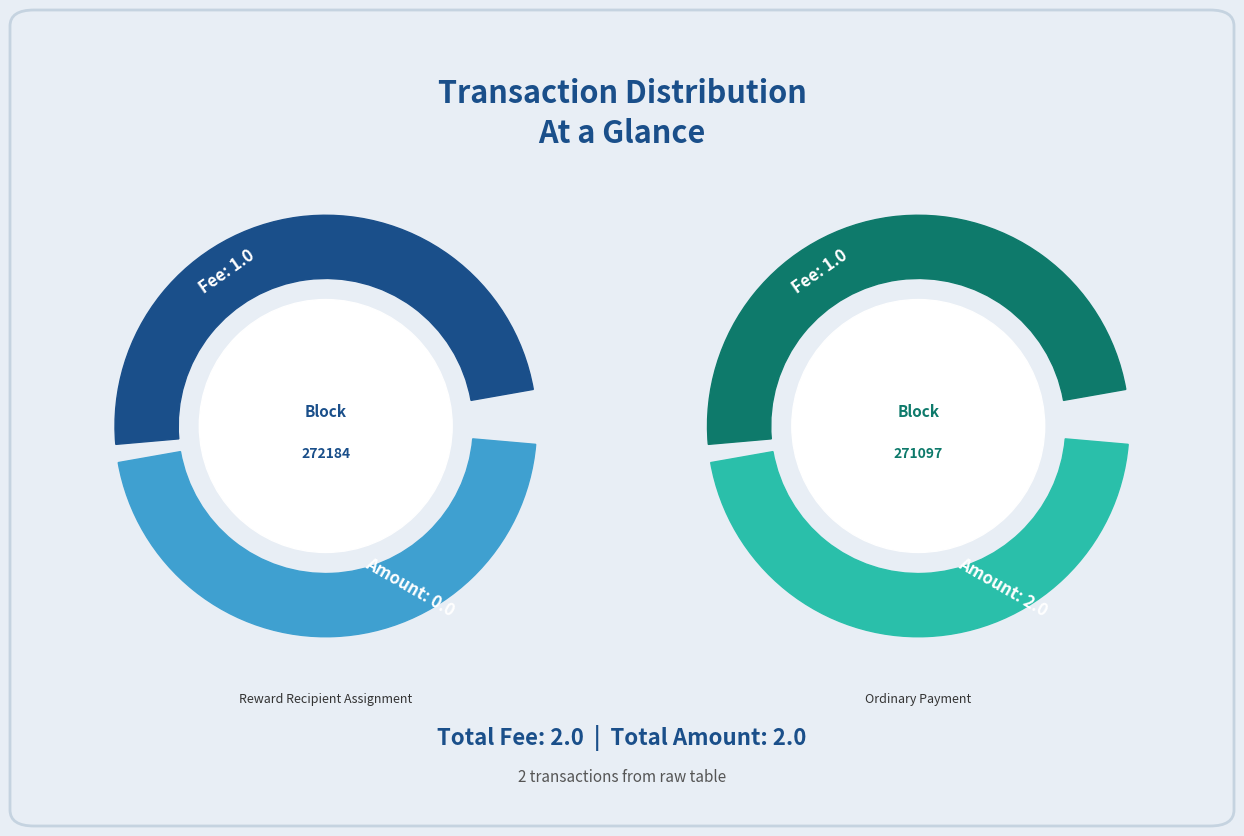

To the nearest percent, what portion does 271097 represent?

100%